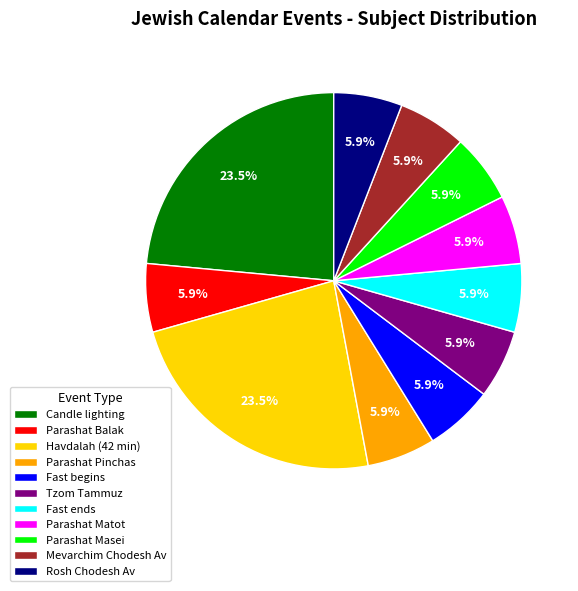

Approximately how many times larger is the value at Candle lighting compared to Havdalah (42 min)?

1.0